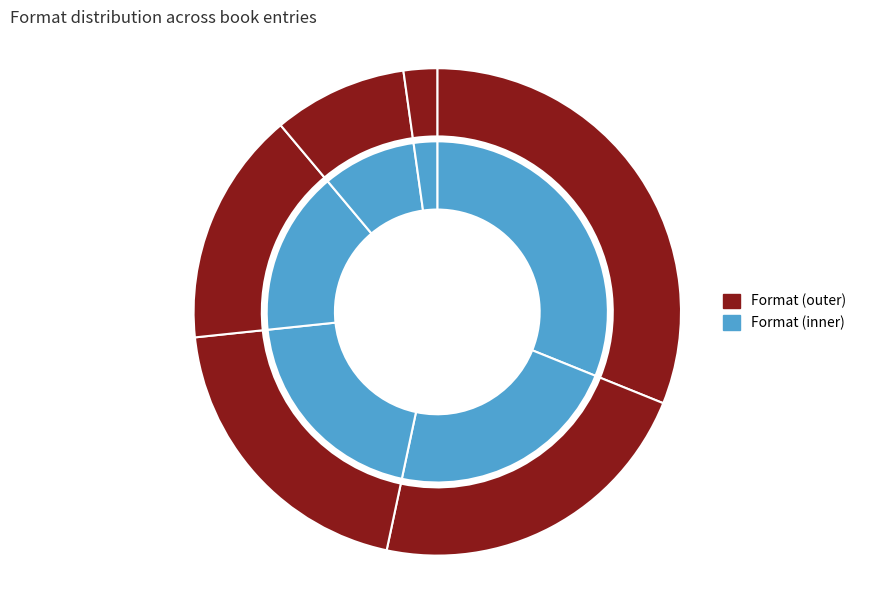

Does Hardcover account for over 50% of the chart?

No